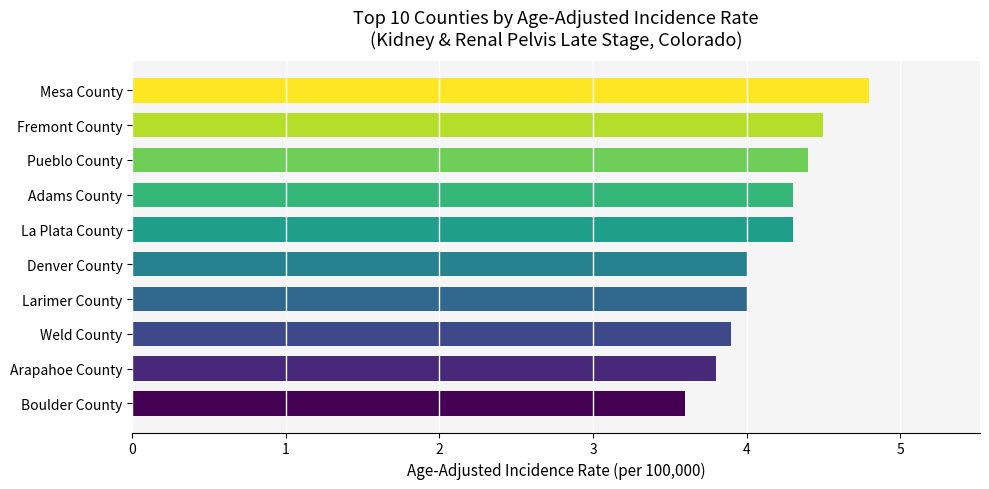

Reading bottom to top, extract all data points from this chart.

Boulder County=3.6	Arapahoe County=3.8	Weld County=3.9	Larimer County=4.0	Denver County=4.0	La Plata County=4.3	Adams County=4.3	Pueblo County=4.4	Fremont County=4.5	Mesa County=4.8